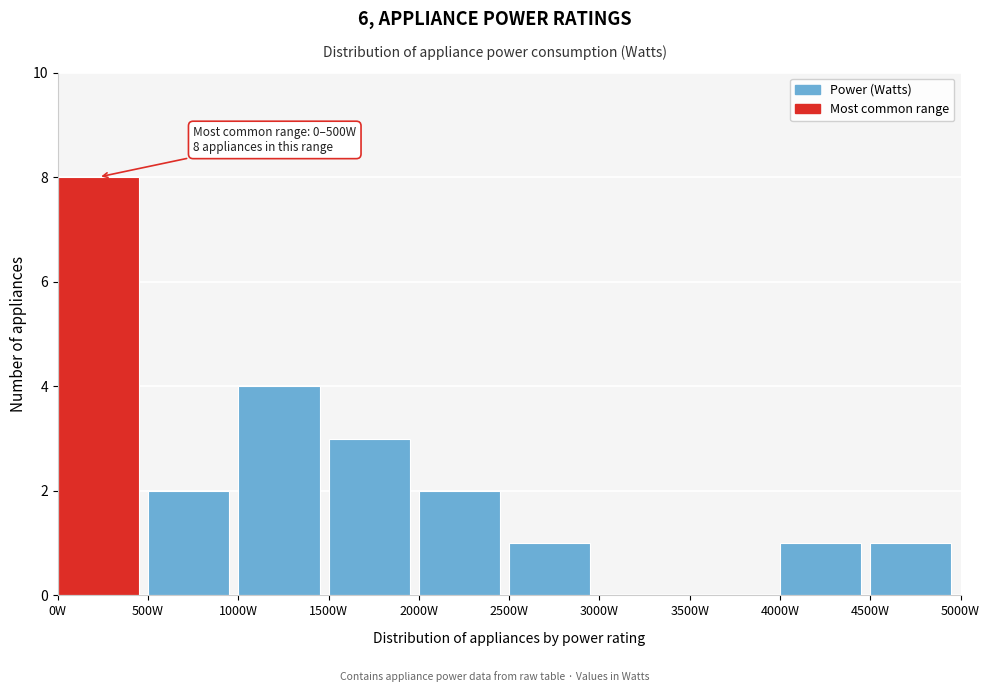

Over which range of the x-axis is the bar tallest?

0 to 500